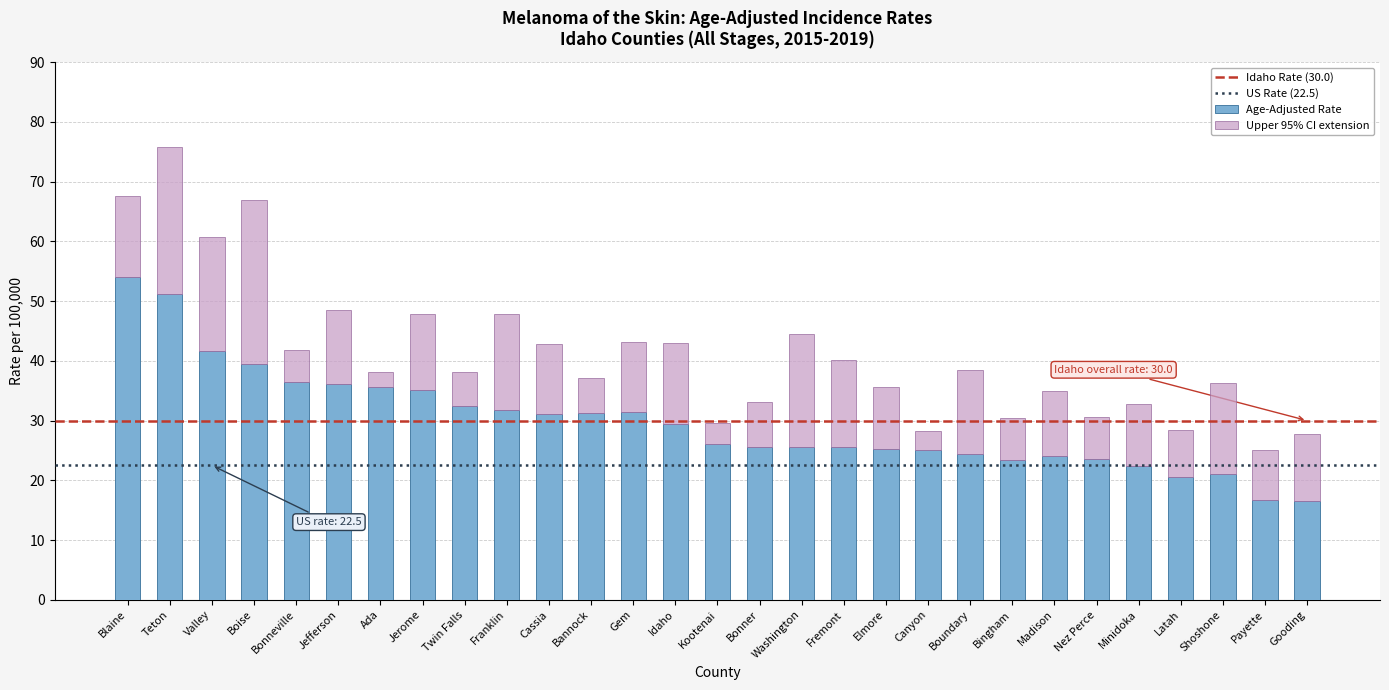

At which label does Age-Adjusted Rate reach its peak?

Blaine